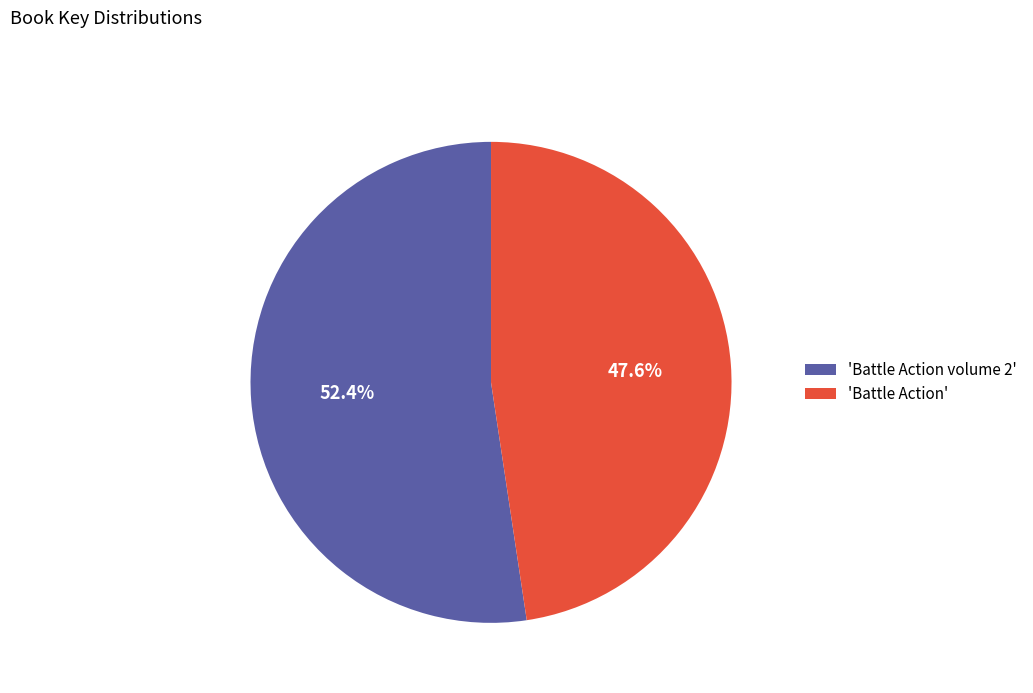

How many slices are in this pie chart?

2